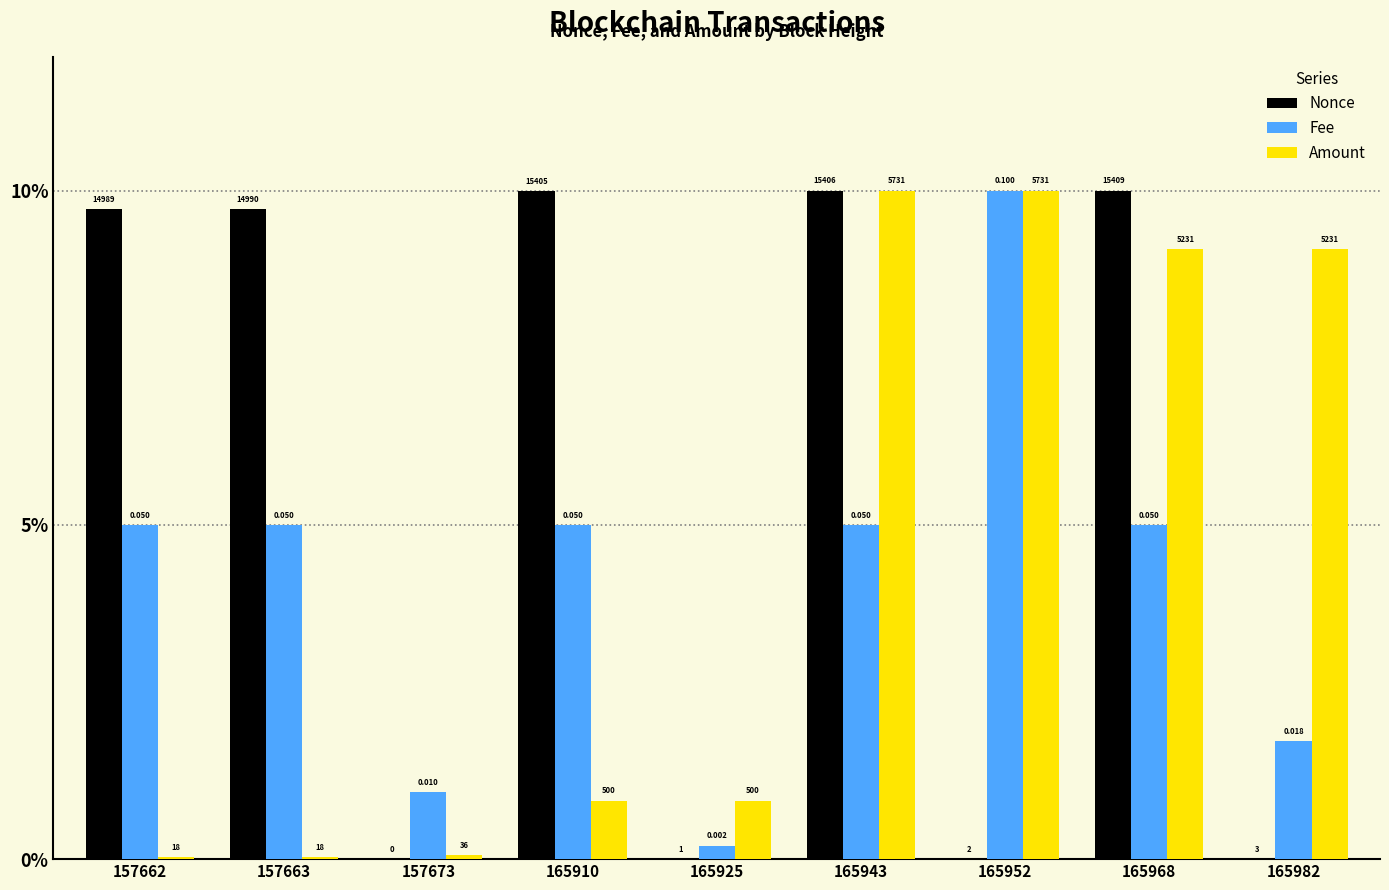

List the labels in order of Fee value, smallest first.

165925, 157673, 165982, 157662, 157663, 165910, 165943, 165968, 165952